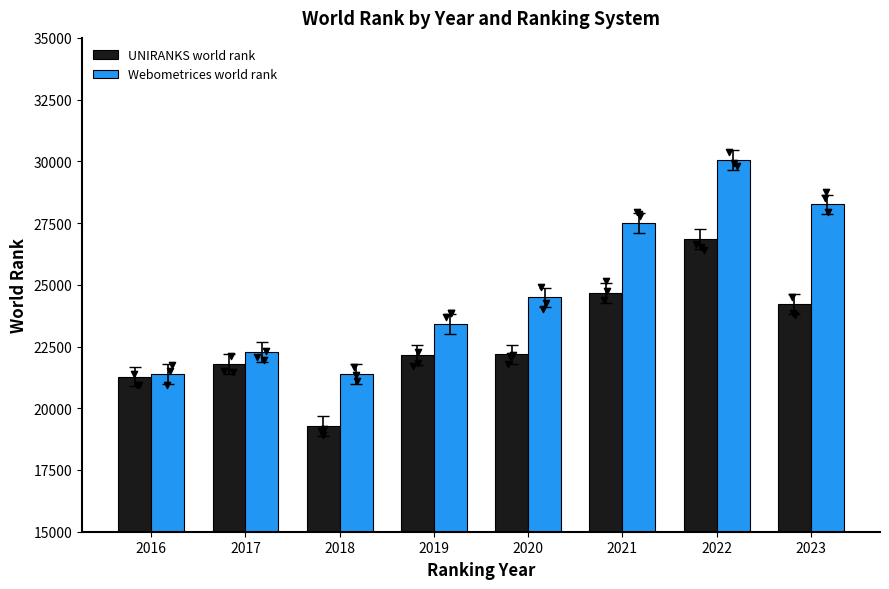

What are all the series names shown in the legend?

UNIRANKS world rank, Webometrices world rank